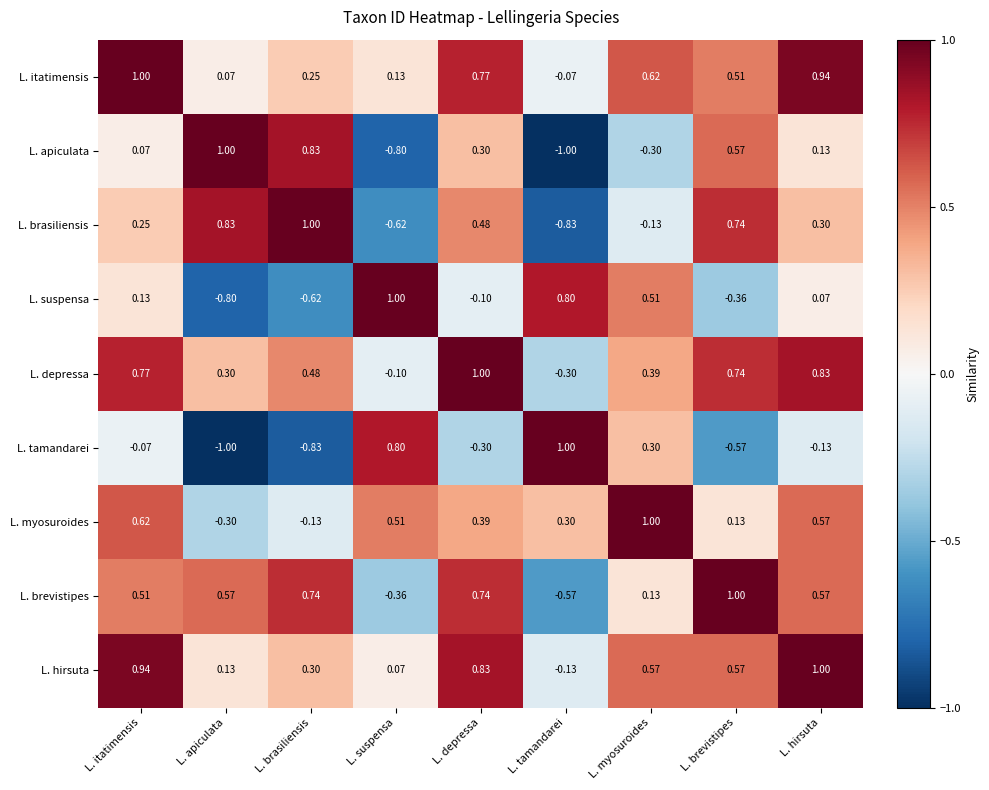

At L. depressa, list the series in order from smallest to largest.

L. tamandarei, L. suspensa, L. apiculata, L. myosuroides, L. brasiliensis, L. brevistipes, L. itatimensis, L. hirsuta, L. depressa